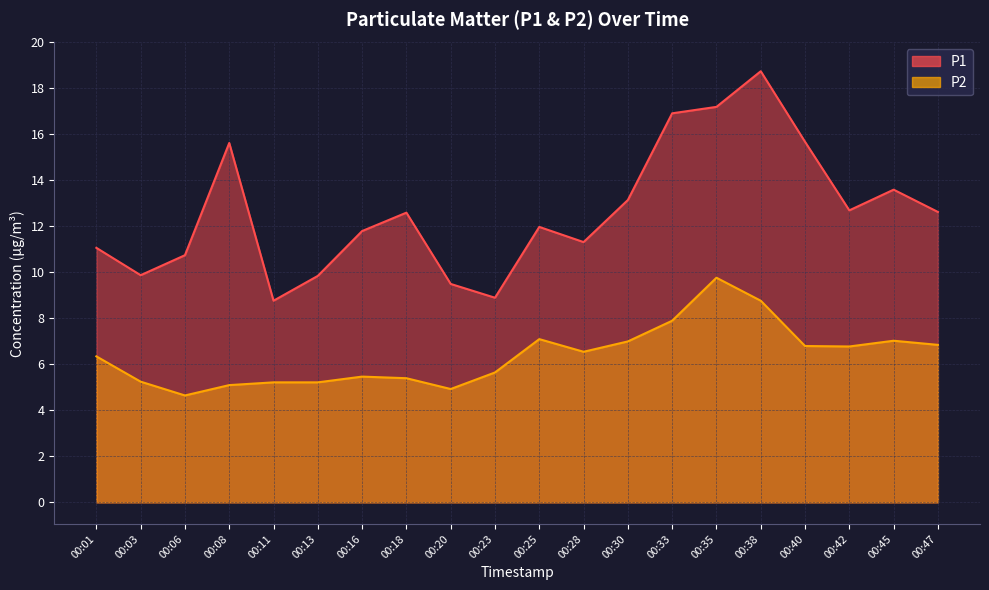

What is the sum of the P2 values at 00:16 and 00:08?

10.6